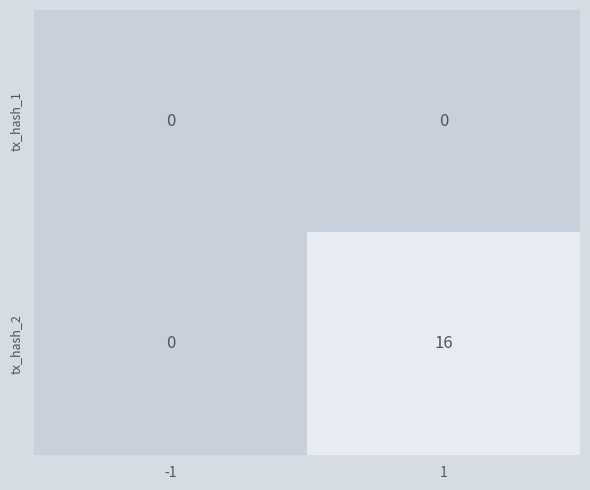

Which series has the widest spread of values?

tx_hash_2